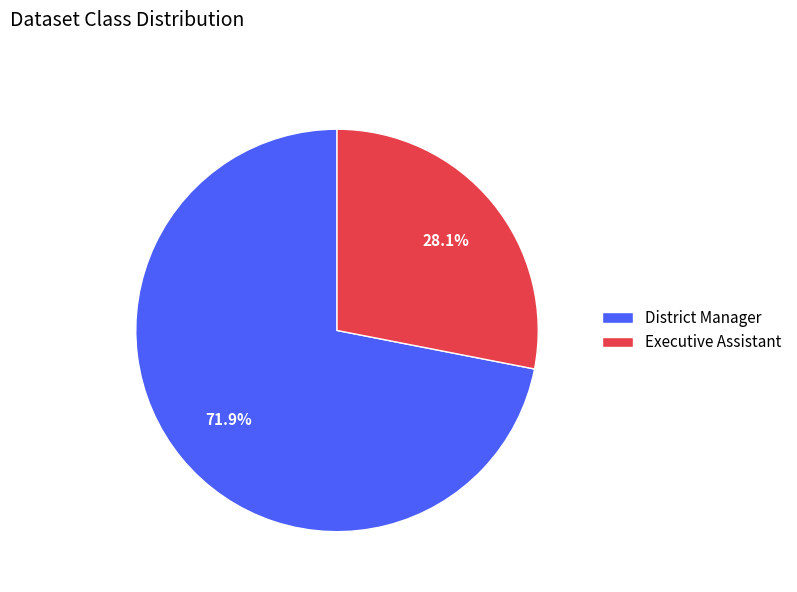

Is the sum of District Manager and Executive Assistant greater than half?

Yes